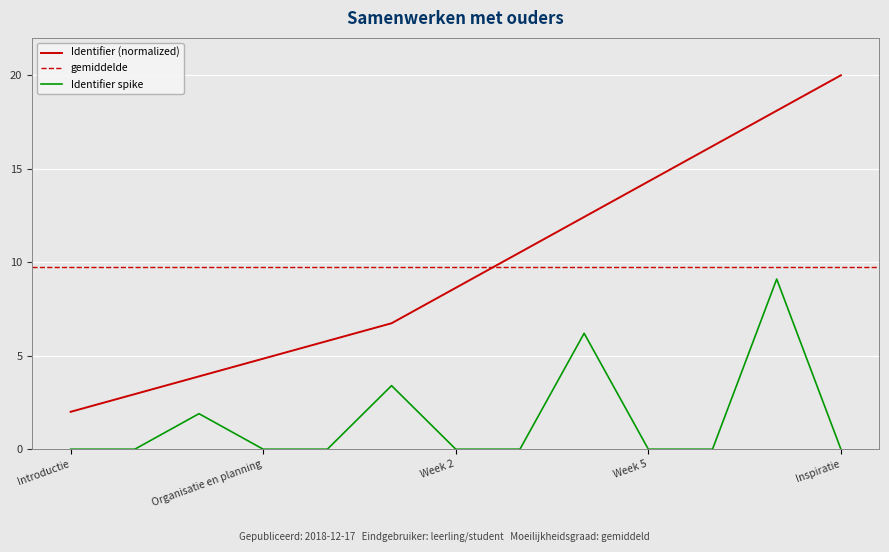

True or false: Identifier (normalized) and Identifier spike cross at least once.

False